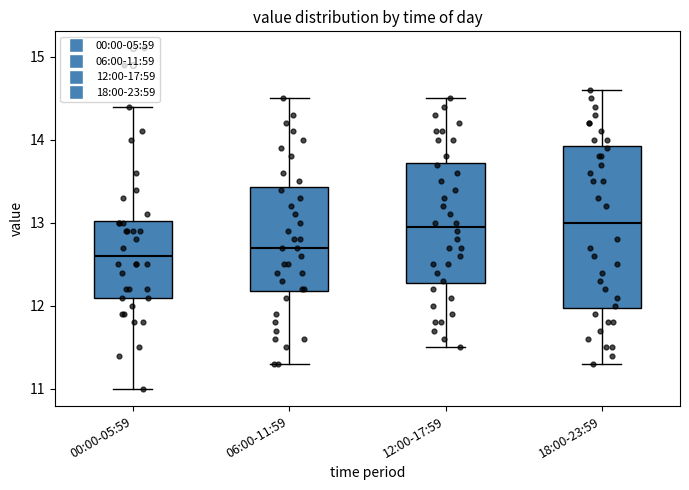

Where is the lower edge of the box for 00:00-05:59 on the y-axis? The values are not printed on the chart, so give them approximately, as read against the axis.

12.1